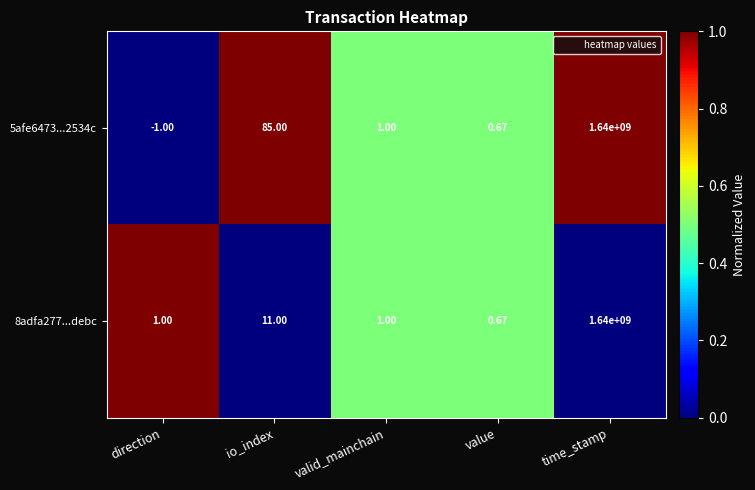

Where is 5afe6473...2534c nearest to the value 819999999?

io_index